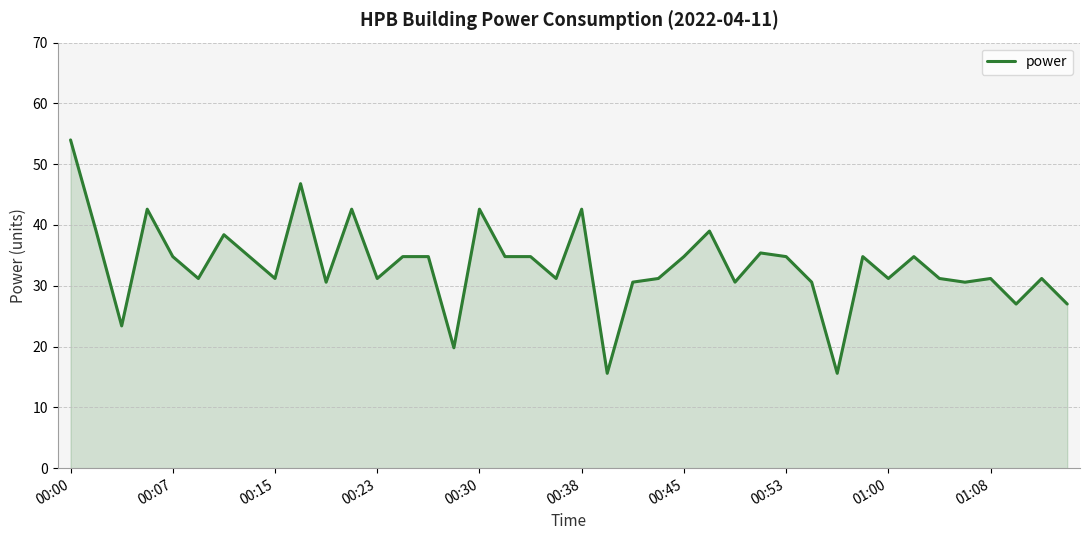

What is the difference between the maximum and minimum values?

38.4